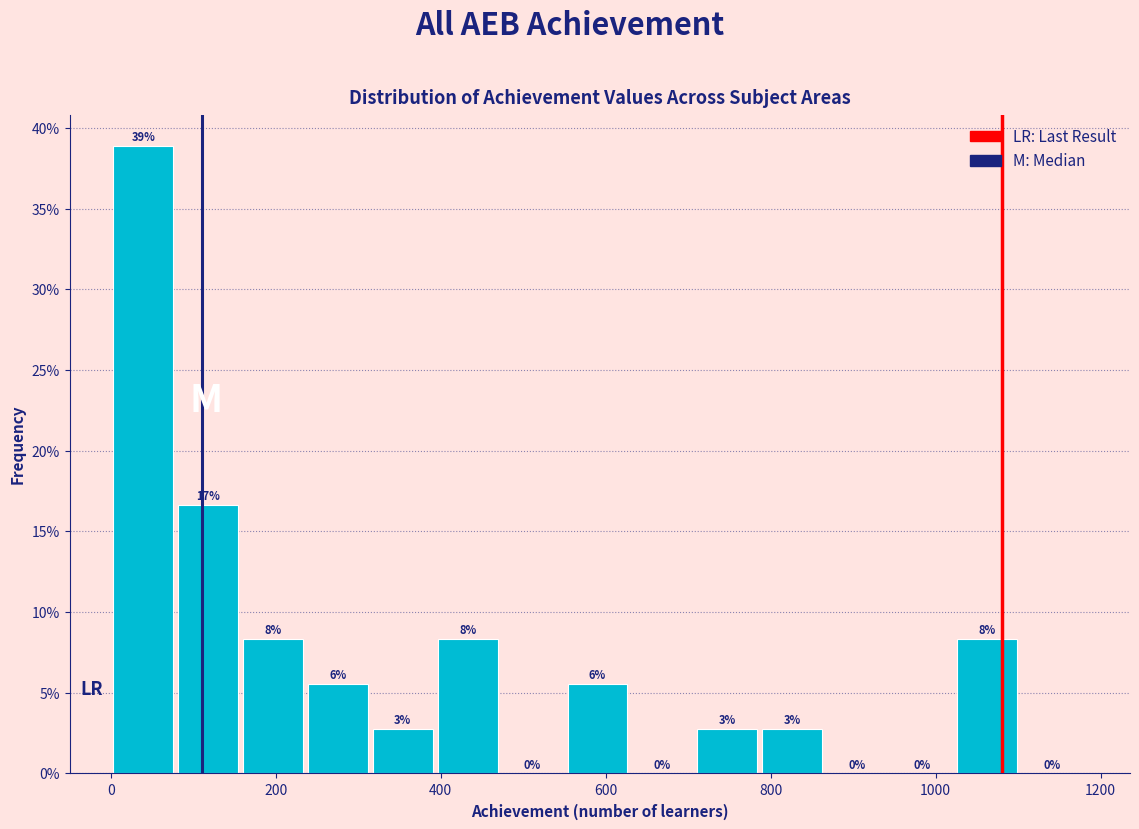

Around what value on the x-axis is the tallest bar? Give the approximate position of its centre, as read against the axis.

40